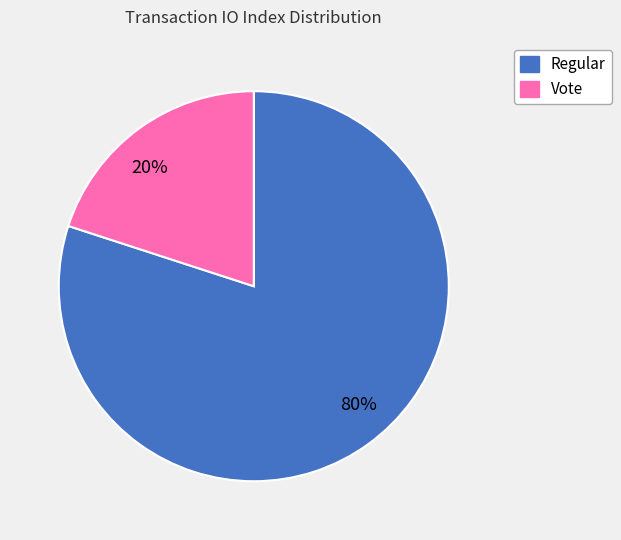

Does Vote represent more than half of the total?

No